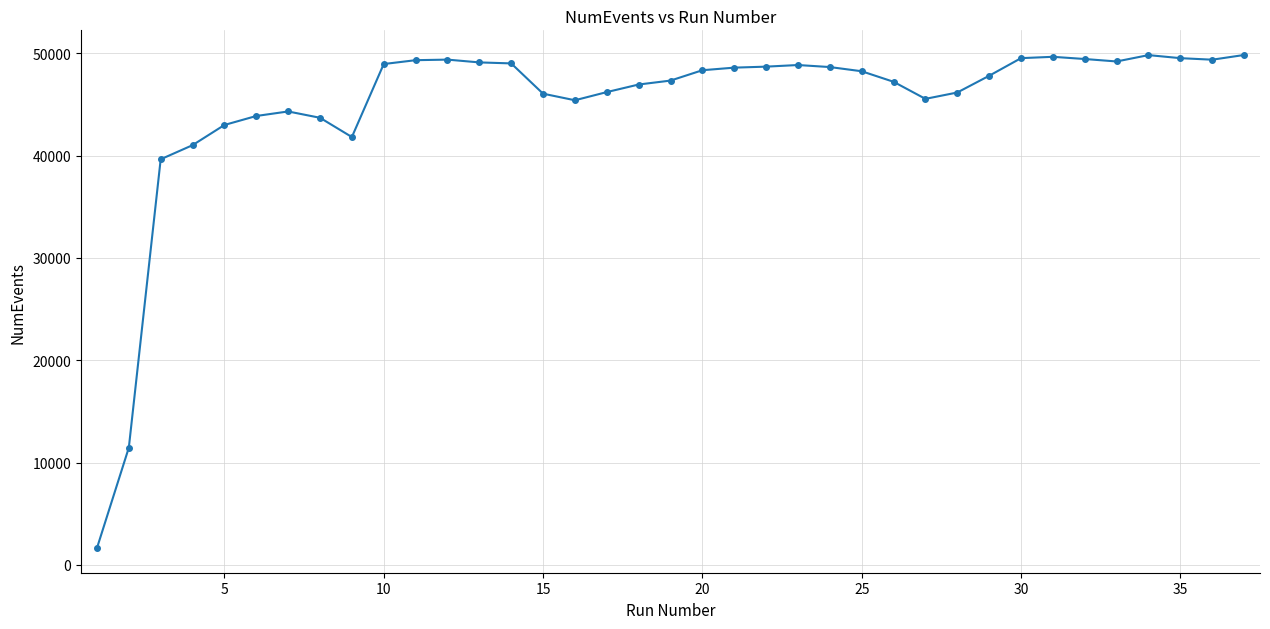

What is the value of the 4th point from the left?

41015